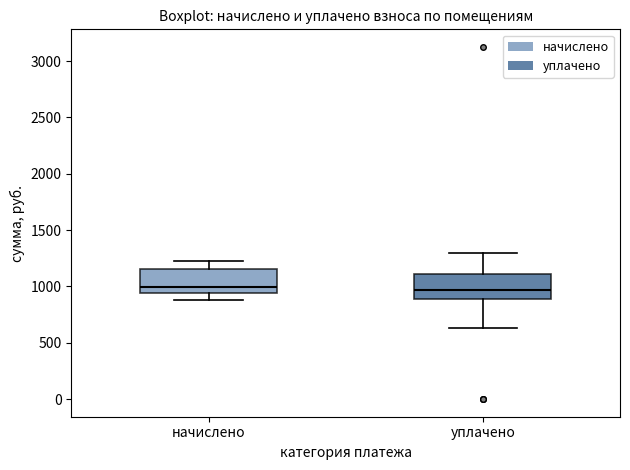

Reading left to right, transcribe this box plot: for each box, give where its median line is, the range the box spans, and where its two whiskers end, as read against the y-axis. The values are not printed on the chart, so give them approximately, as read against the axis.

начислено: median 1000, box 950 to 1150, whiskers 900 to 1200
уплачено: median 950, box 900 to 1100, whiskers 650 to 1300